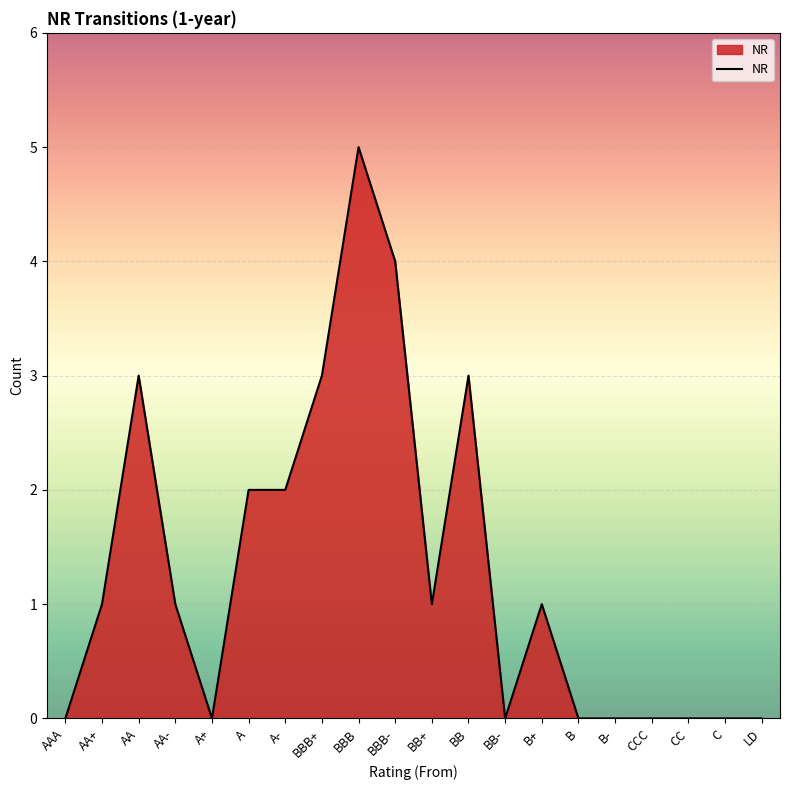

What is the change in value from AA- to A?

+1